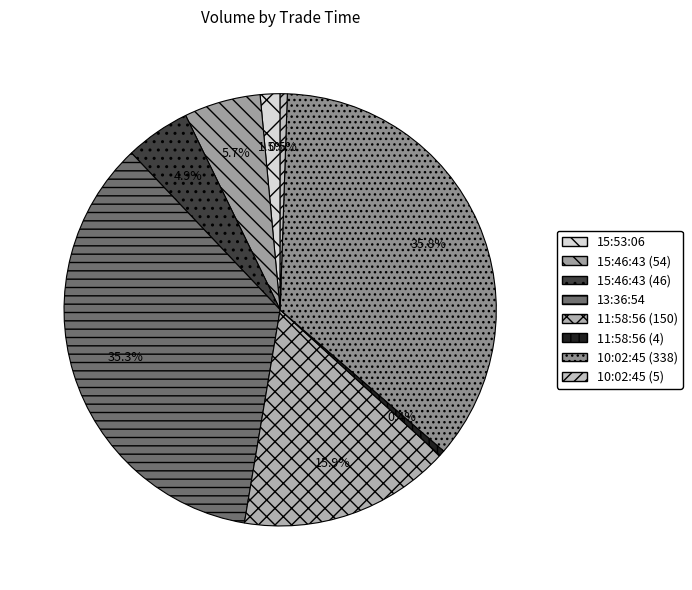

How many segments does this pie chart have?

8